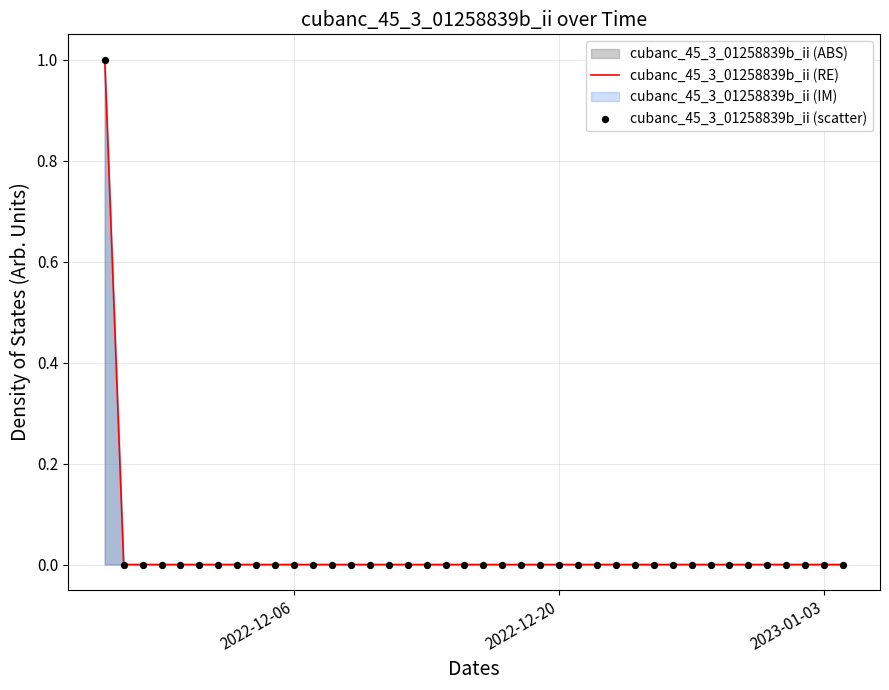

The value at 2022-12-20 is 0. True or false?

True